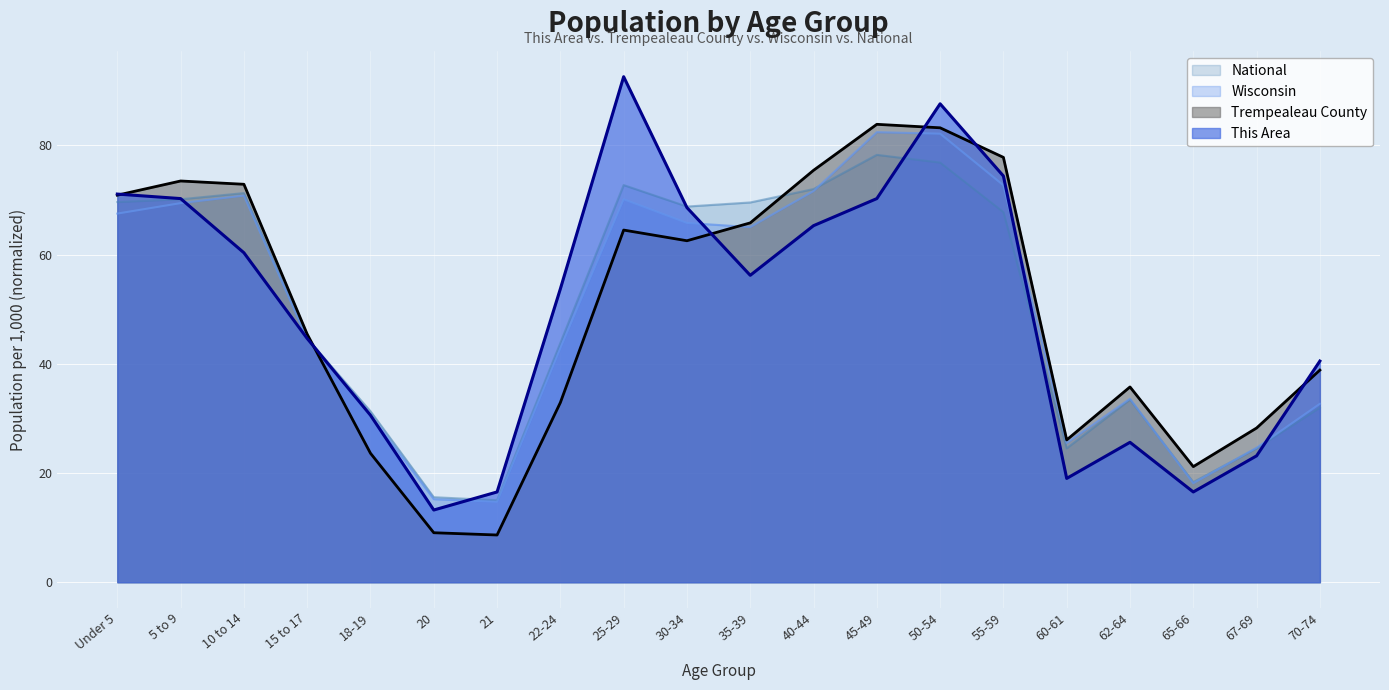

How many lines are shown in the chart?

4